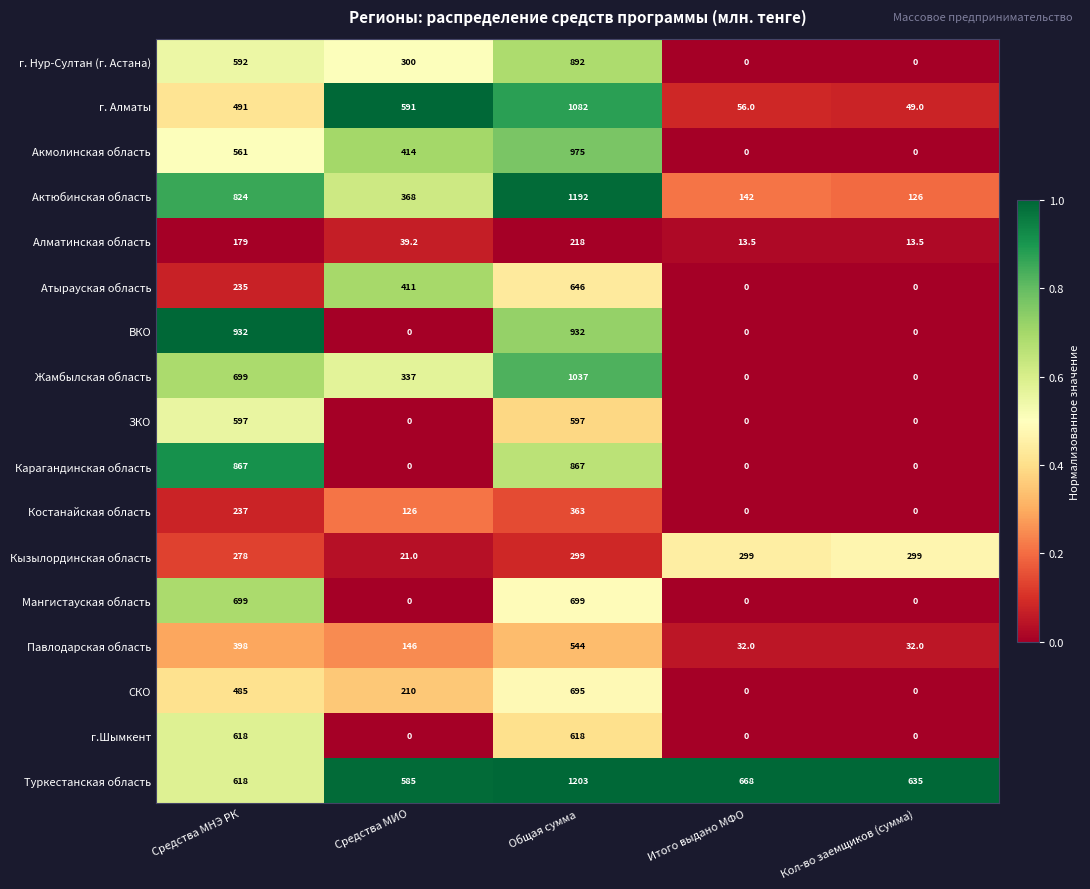

Which series has the widest spread of values?

Актюбинская область